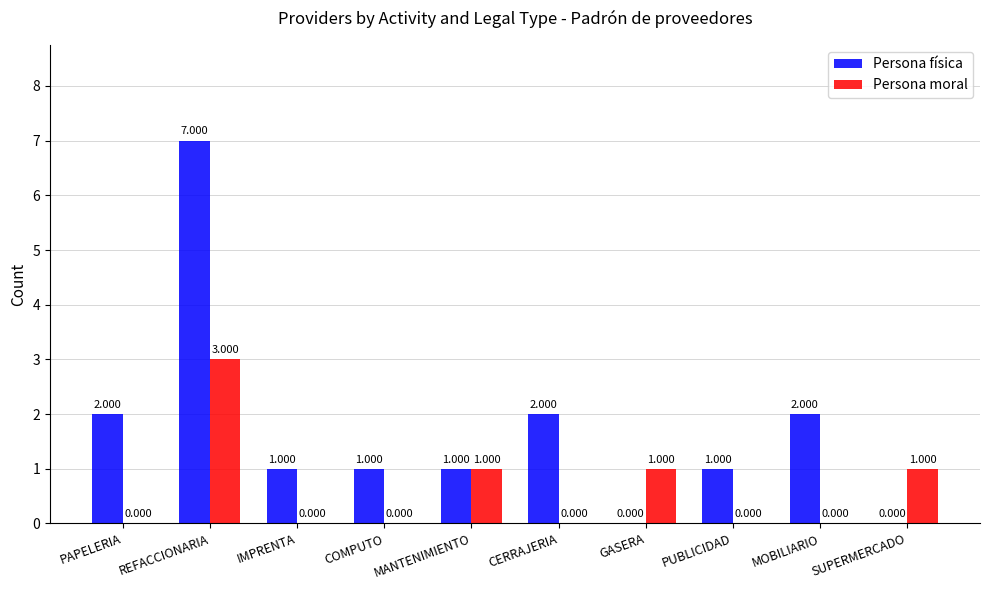

Is it true that Persona física equals 1 at COMPUTO?

True